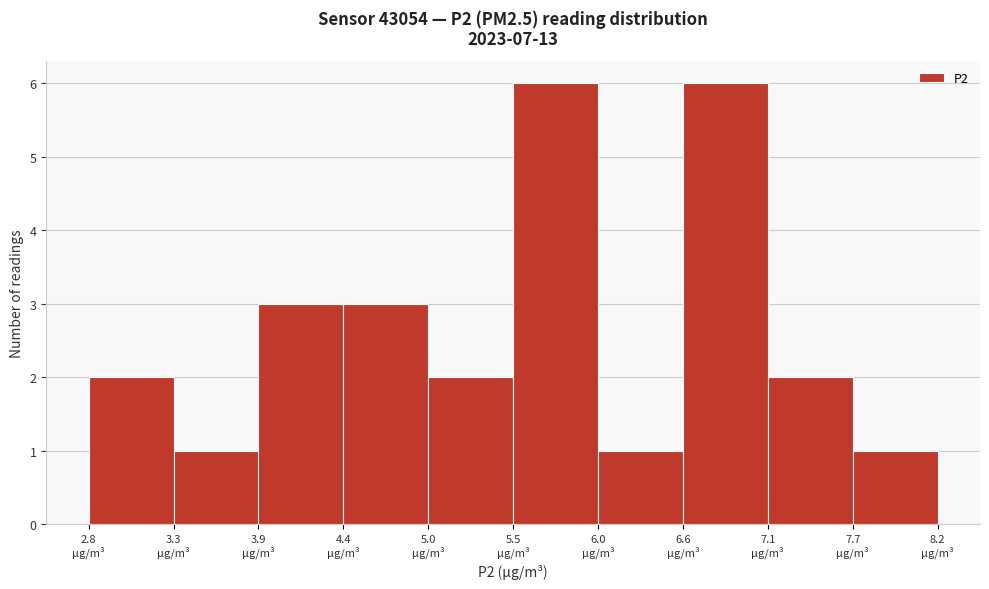

How tall is the bar that spans 3.88 to 4.42 on the x-axis? Neither the bar edges nor the heights are printed on the chart, so give them approximately, as read against the axes.

3